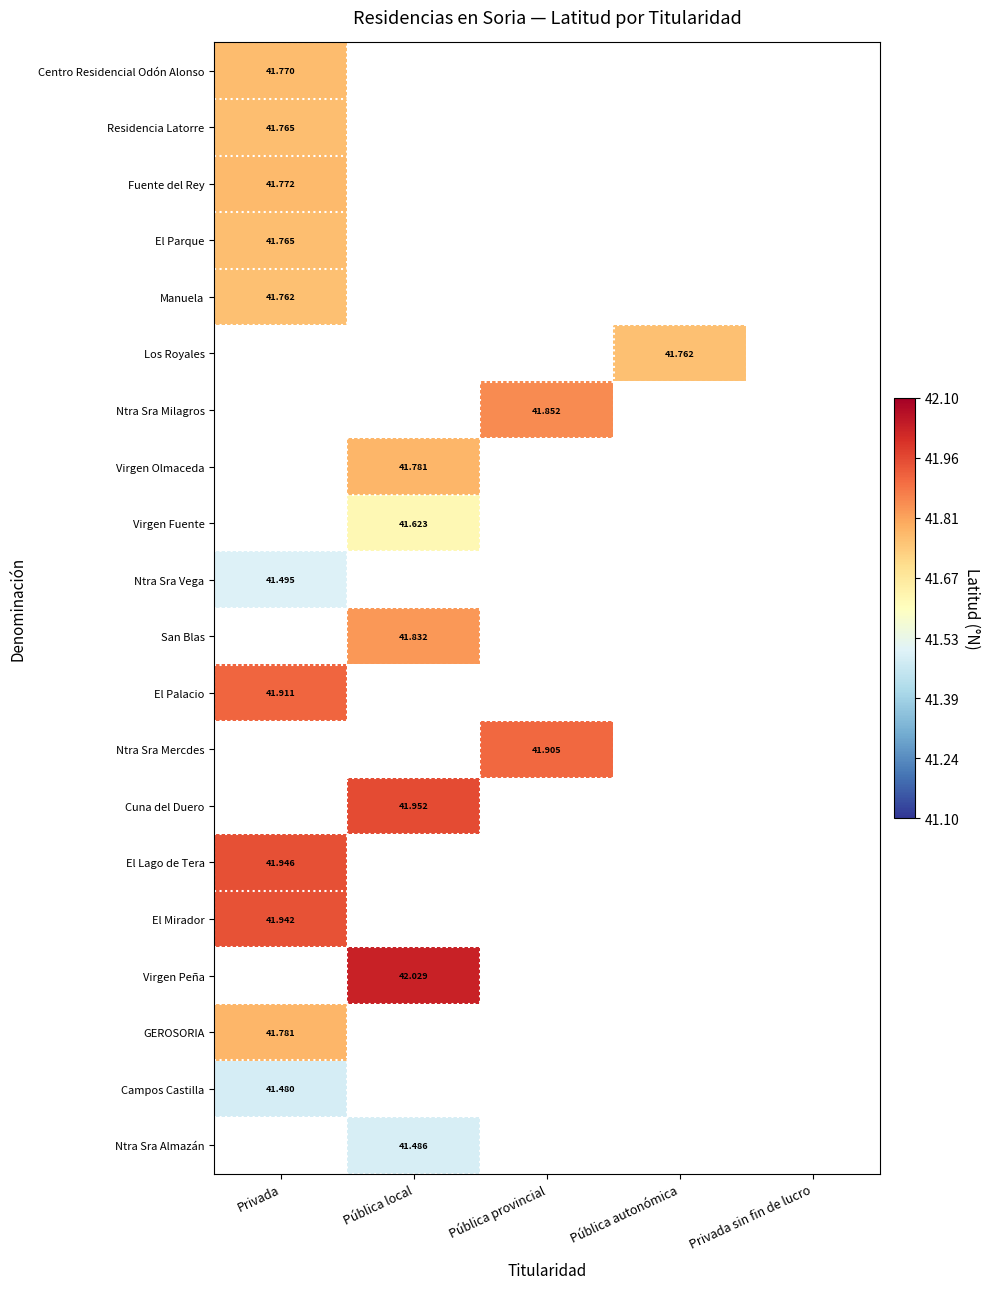

Count the number of data series in this chart.

20